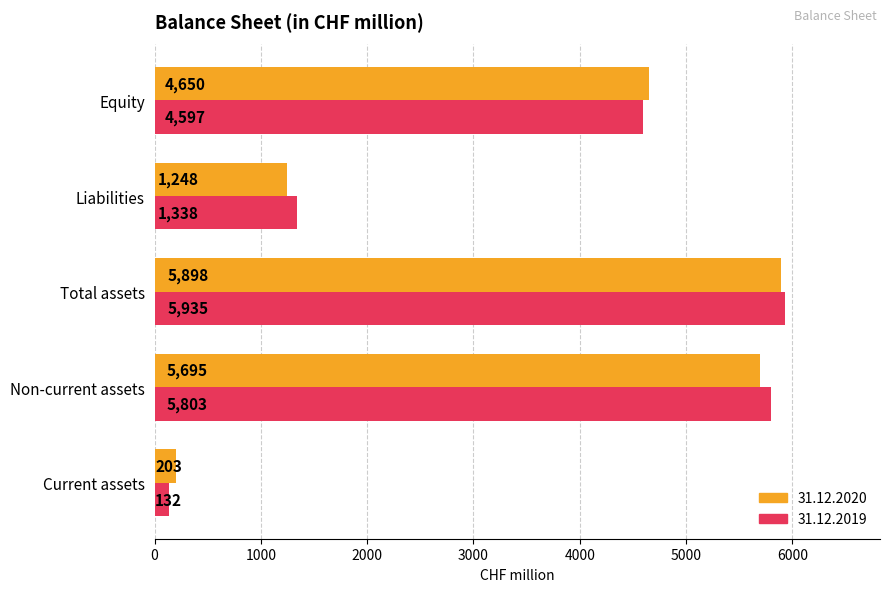

How many data points does each series have?

5